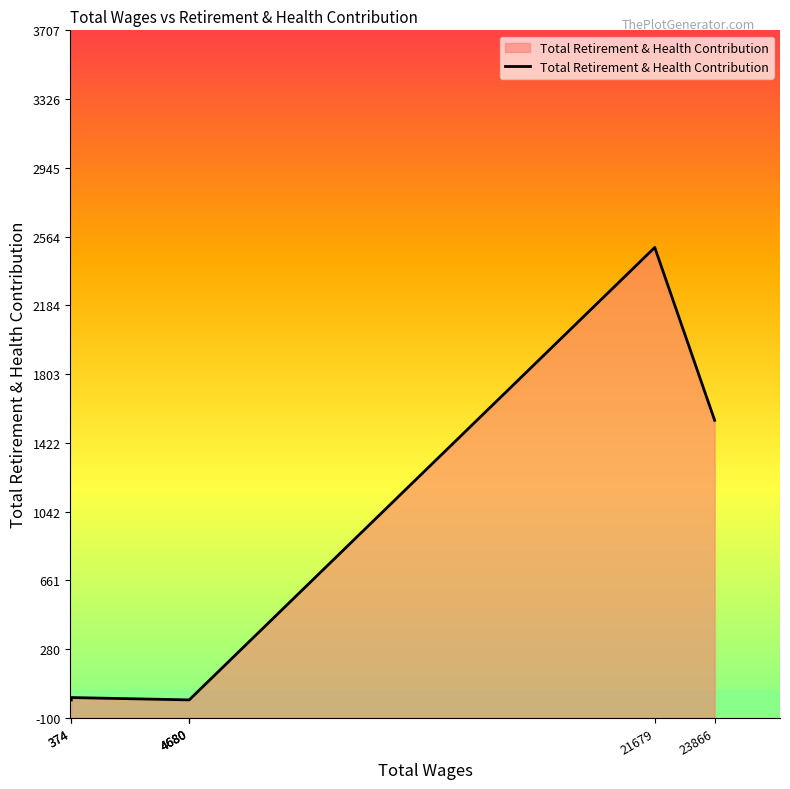

What is the difference between the maximum and minimum values?

2505